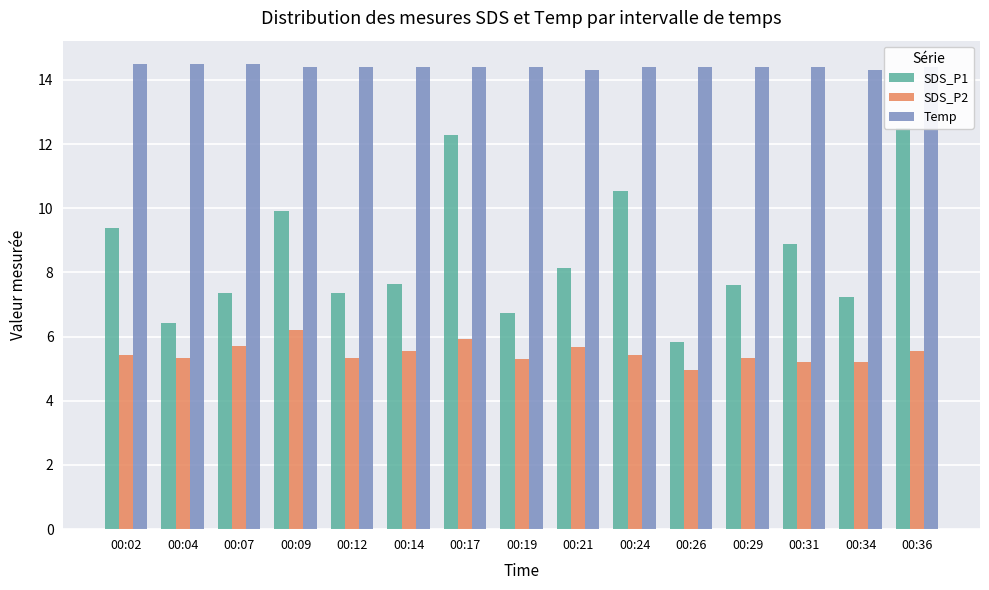

How many bars are there in each group?

3